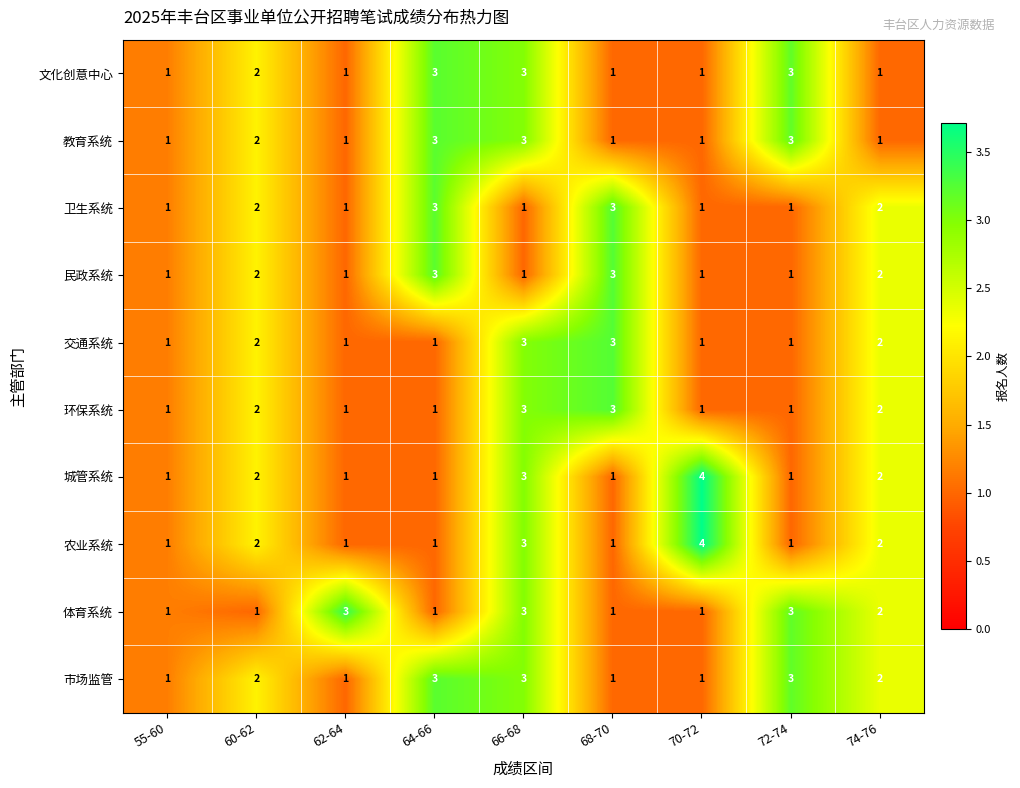

How many series are shown in this chart?

10